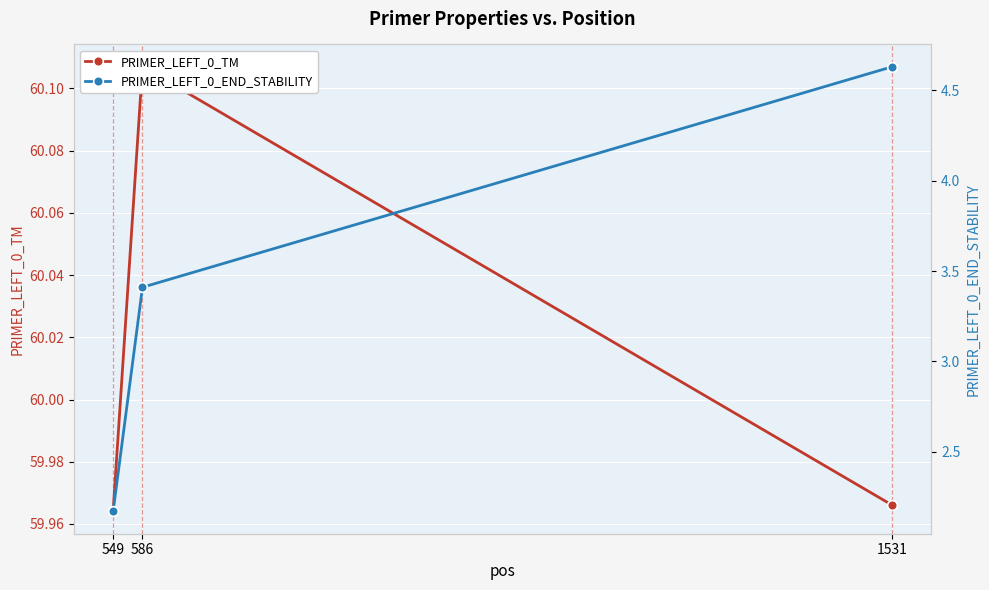

Between 549 and 1531, which series saw the biggest shift?

PRIMER_LEFT_0_END_STABILITY